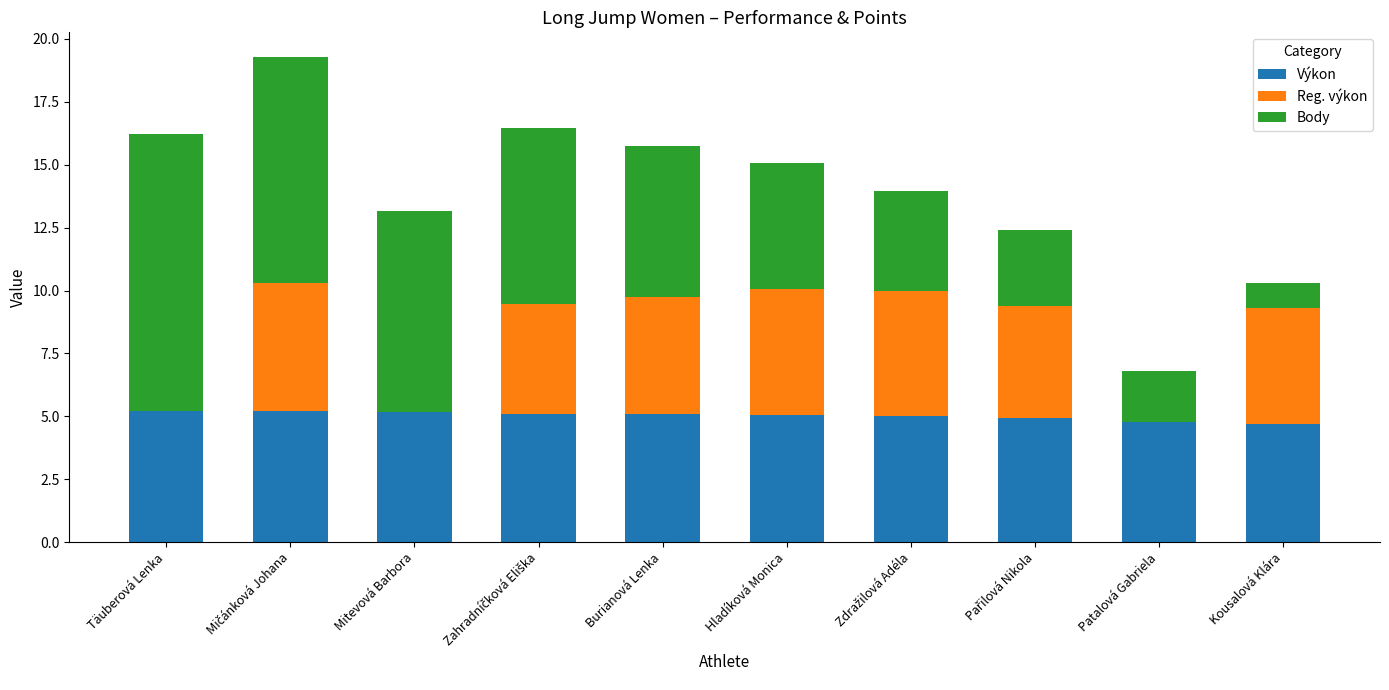

Does the chart contain stacked bars?

Yes